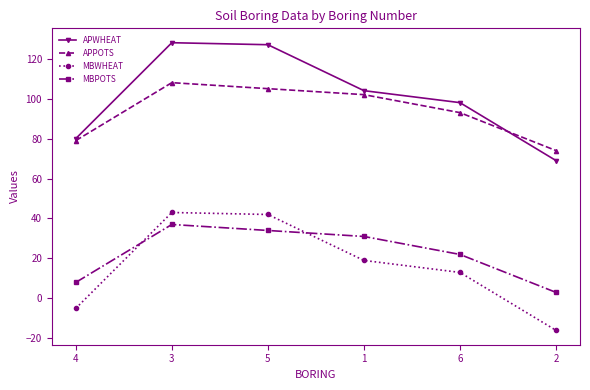

At which label does APPOTS reach its minimum?

2